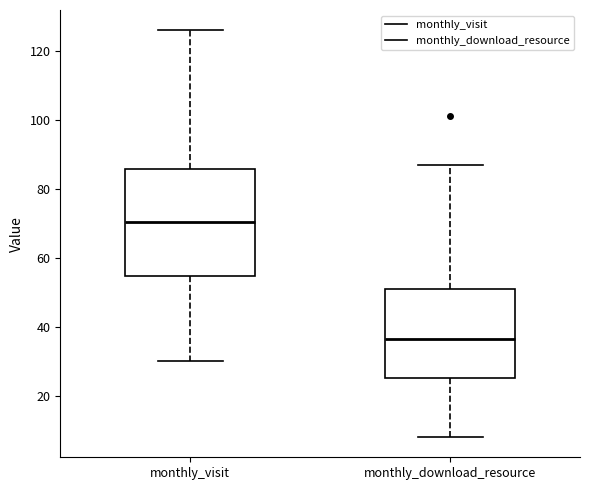

Which box is the tallest, from its lower edge to its upper edge?

monthly_visit